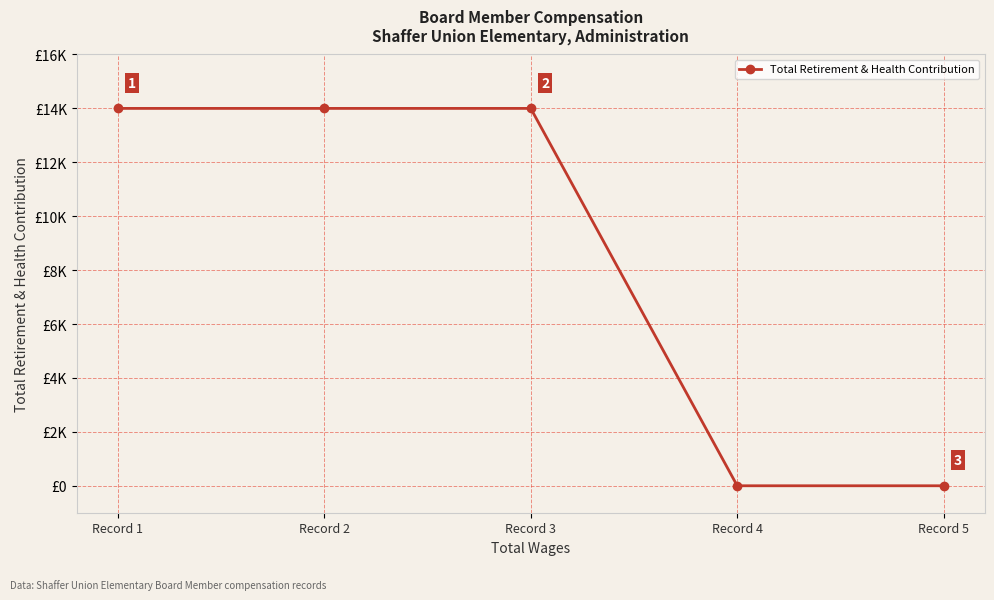

Reading right to left, what are all the values shown in this chart?

Record 5=0	Record 4=0	Record 3=14000	Record 2=14000	Record 1=14000